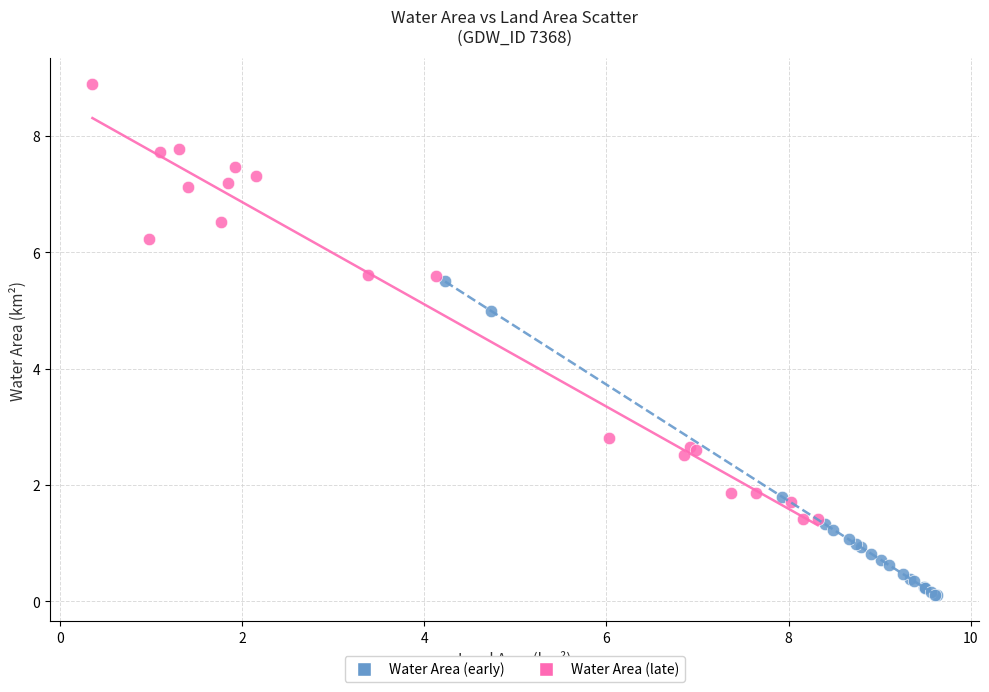

What are all the series names shown in the legend?

Water Area (early), Water Area (late)